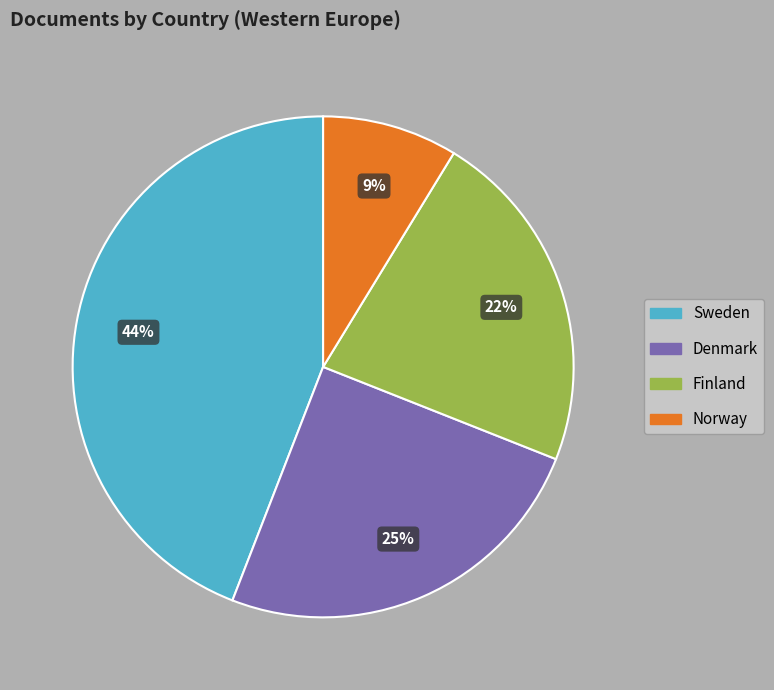

What is the largest slice in the pie chart?

Sweden